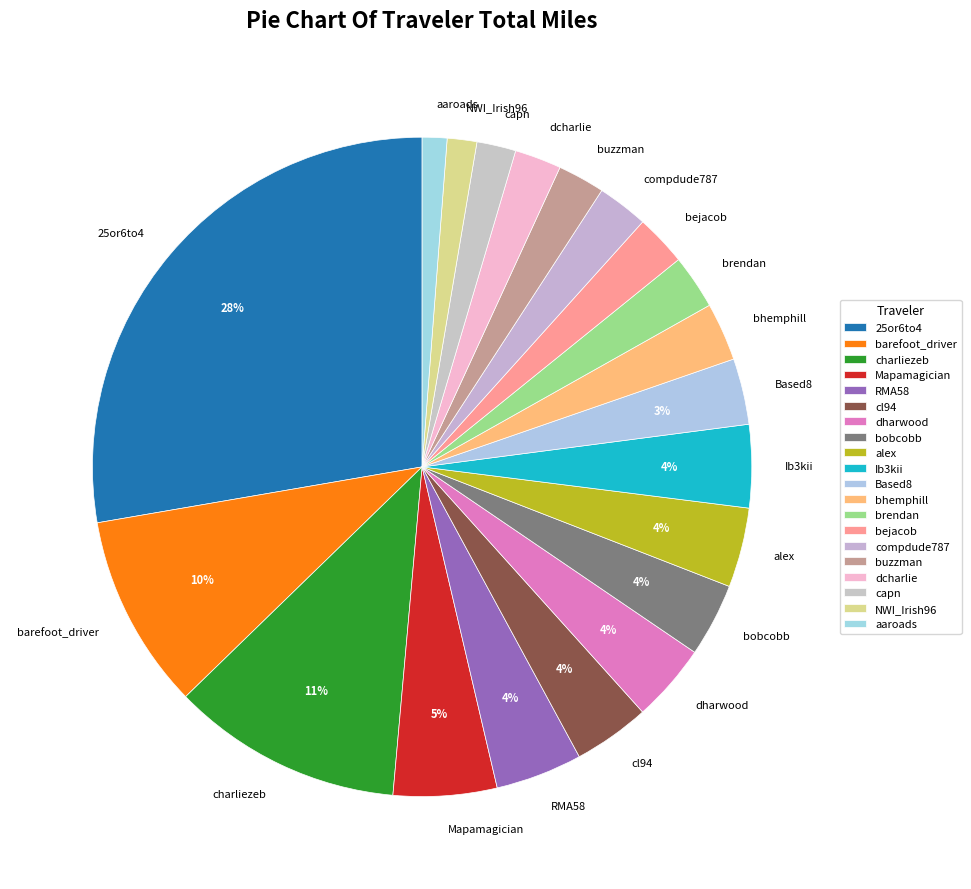

The barefoot_driver slice represents 21% of the pie. True or false?

False